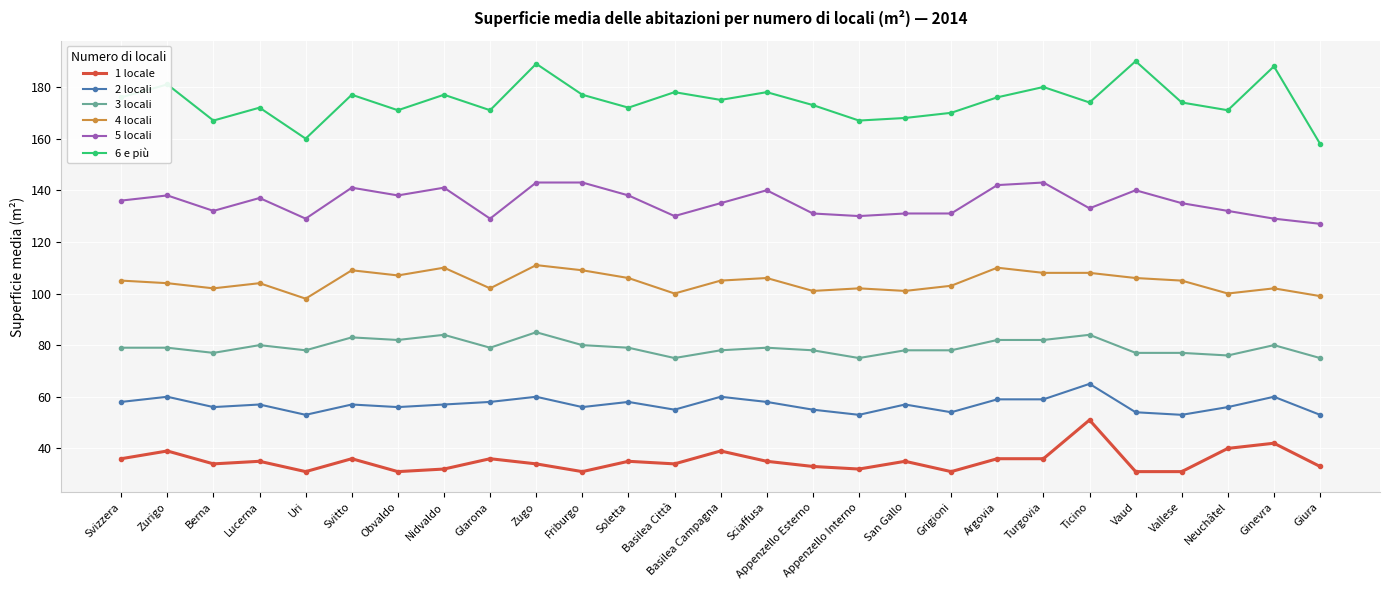

Between Glarona and Turgovia, which series saw the biggest shift?

5 locali